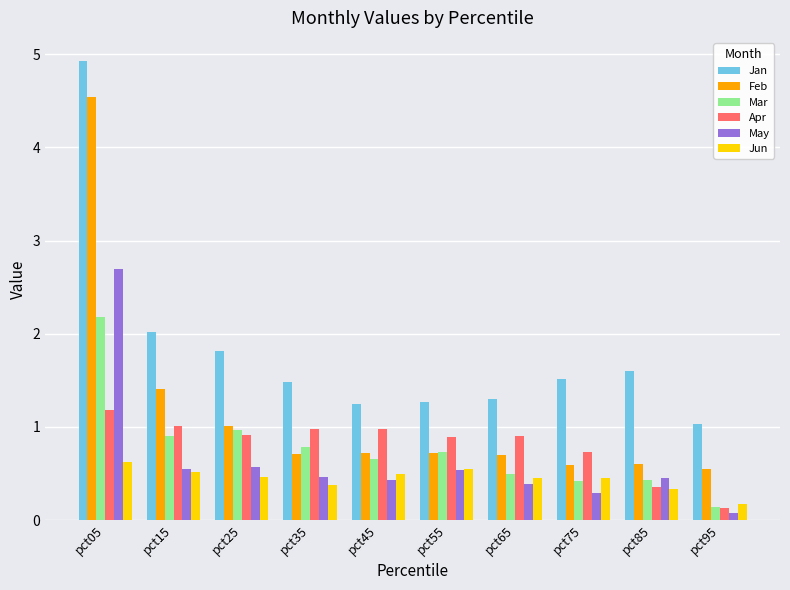

What is the average value of the May series?

0.6